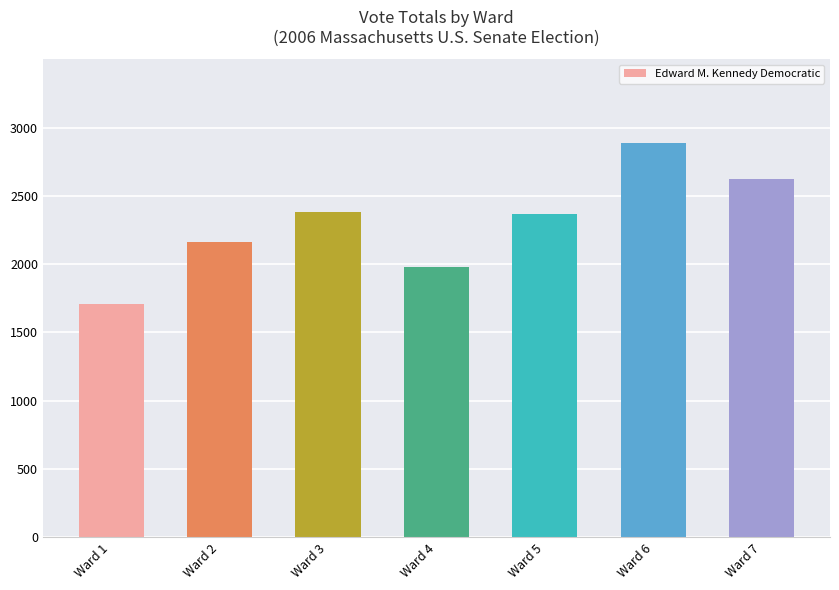

What is the maximum value shown in the chart?

2886